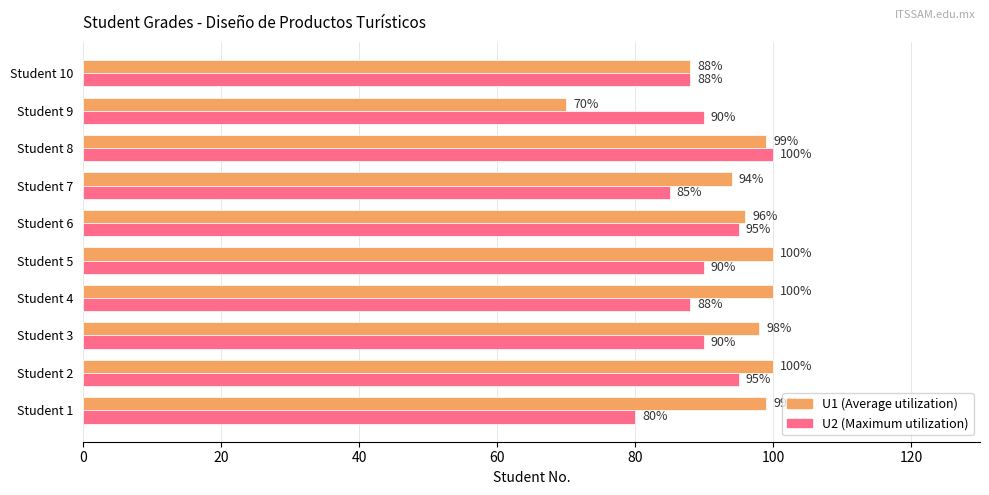

Which category has the lowest value across all series?

Student 9